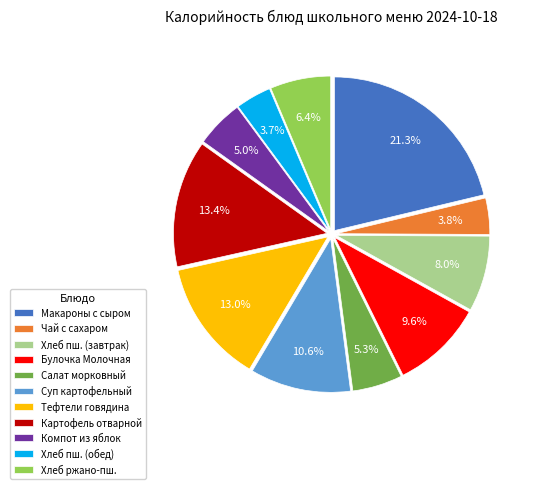

Approximately how many times larger is the value at Картофель отварной compared to Суп картофельный?

1.3